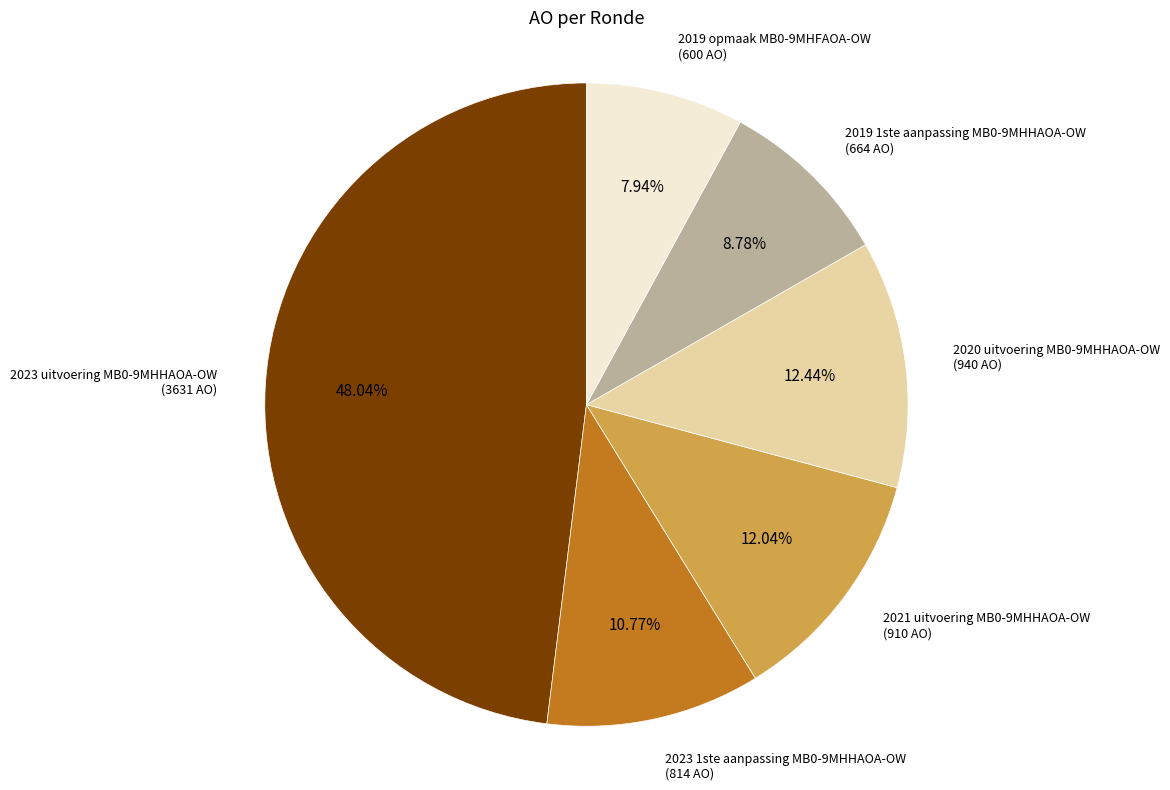

Which has a higher value, 2020 uitvoering MB0-9MHHAOA-OW or 2019 1ste aanpassing MB0-9MHHAOA-OW?

2020 uitvoering MB0-9MHHAOA-OW